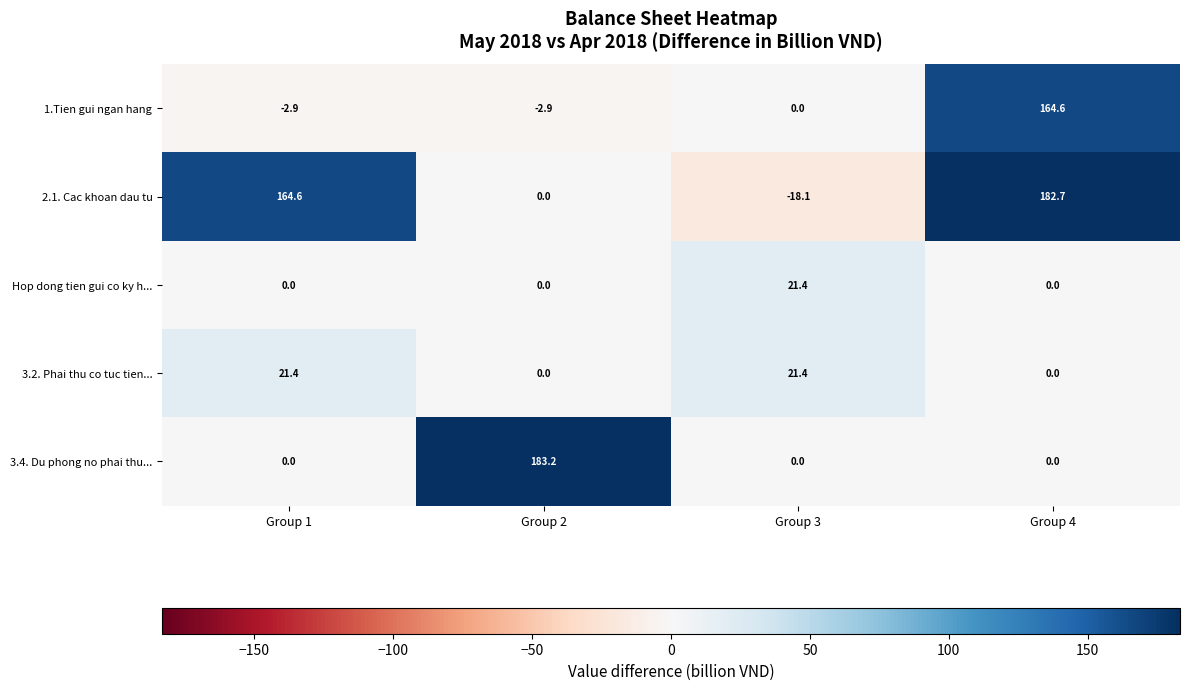

At which label is 1.Tien gui ngan hang closest to 80?

Group 3